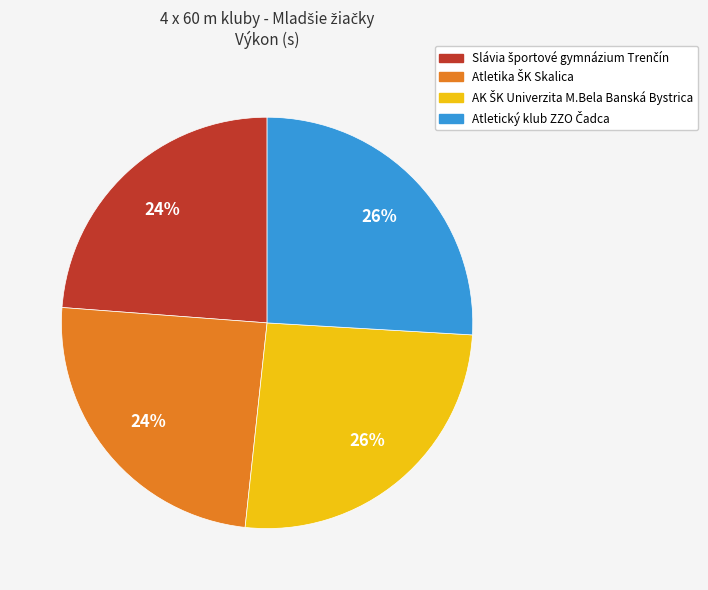

Does any single category account for the majority?

No